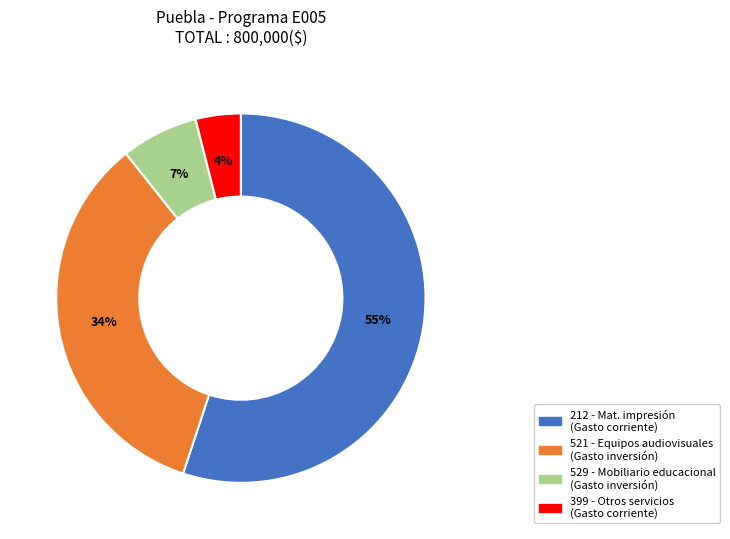

Does any single category account for the majority?

Yes